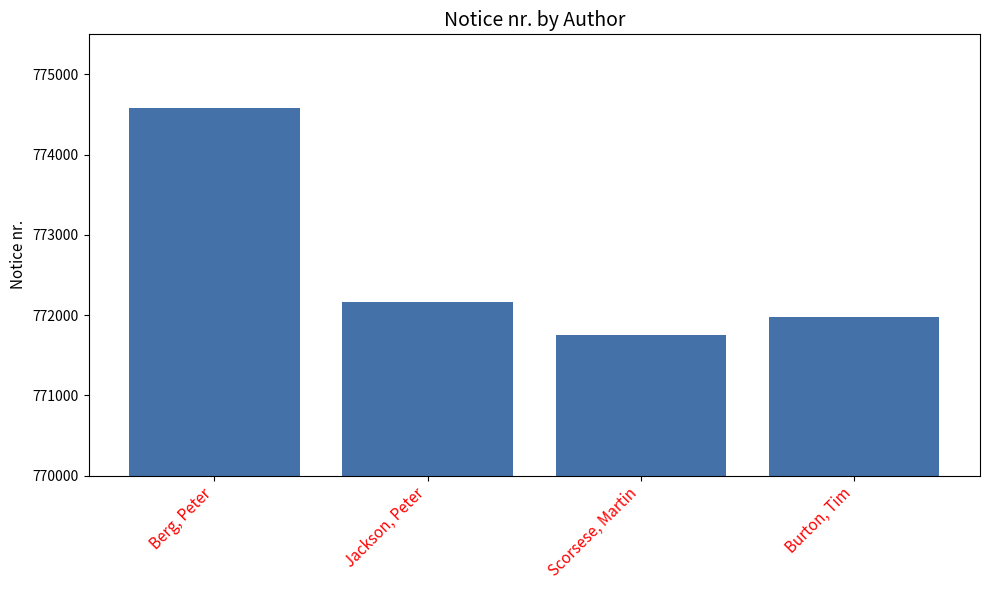

The value at Scorsese, Martin is 771758. True or false?

True